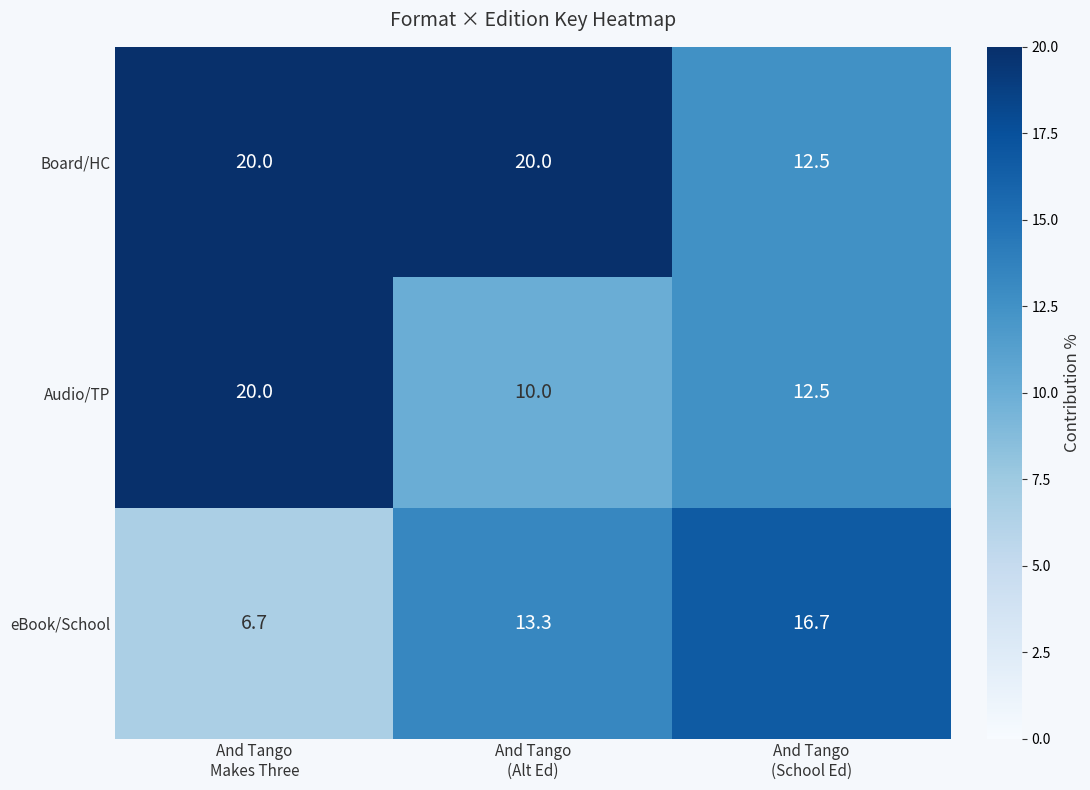

What is the maximum value for eBook/School?

16.7